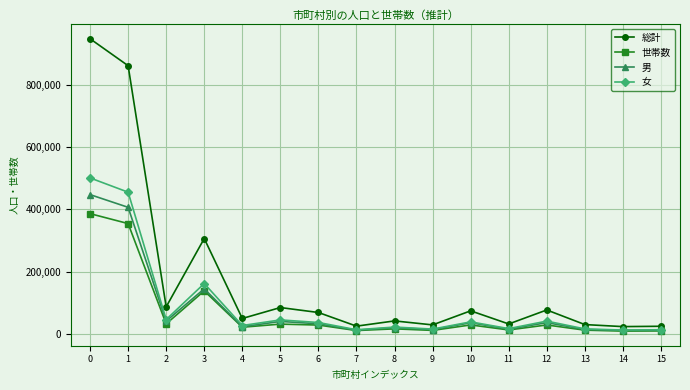

What is the greatest value displayed?

947352